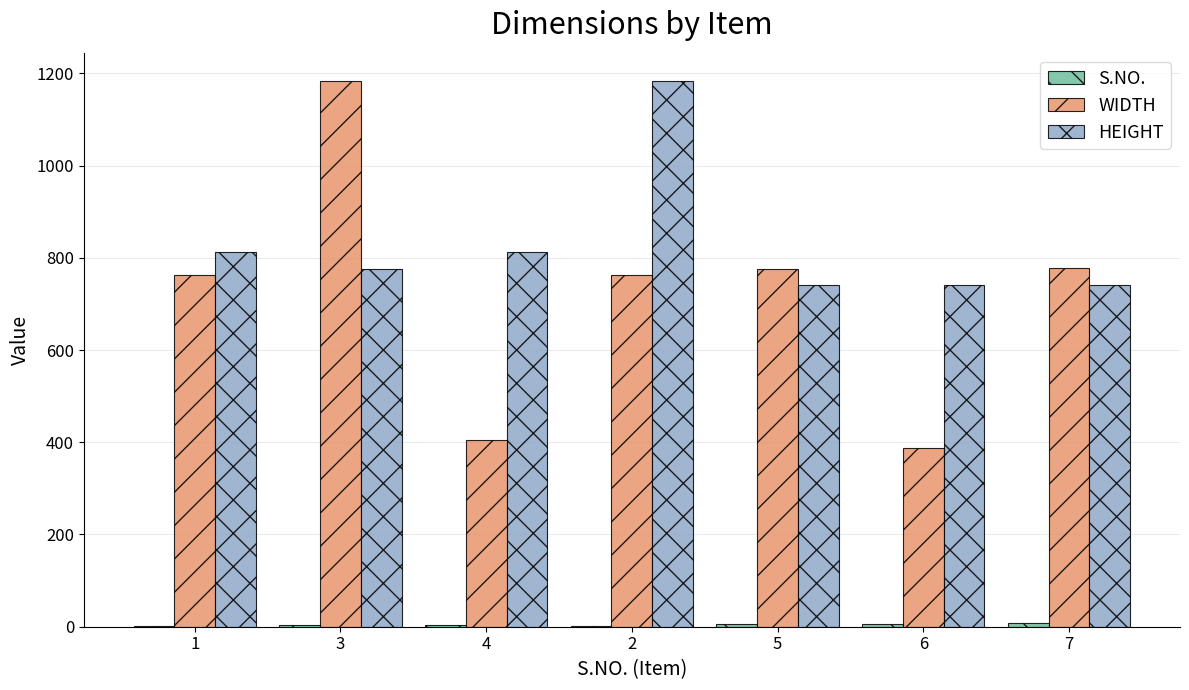

The value of WIDTH at 6 is 388. True or false?

True